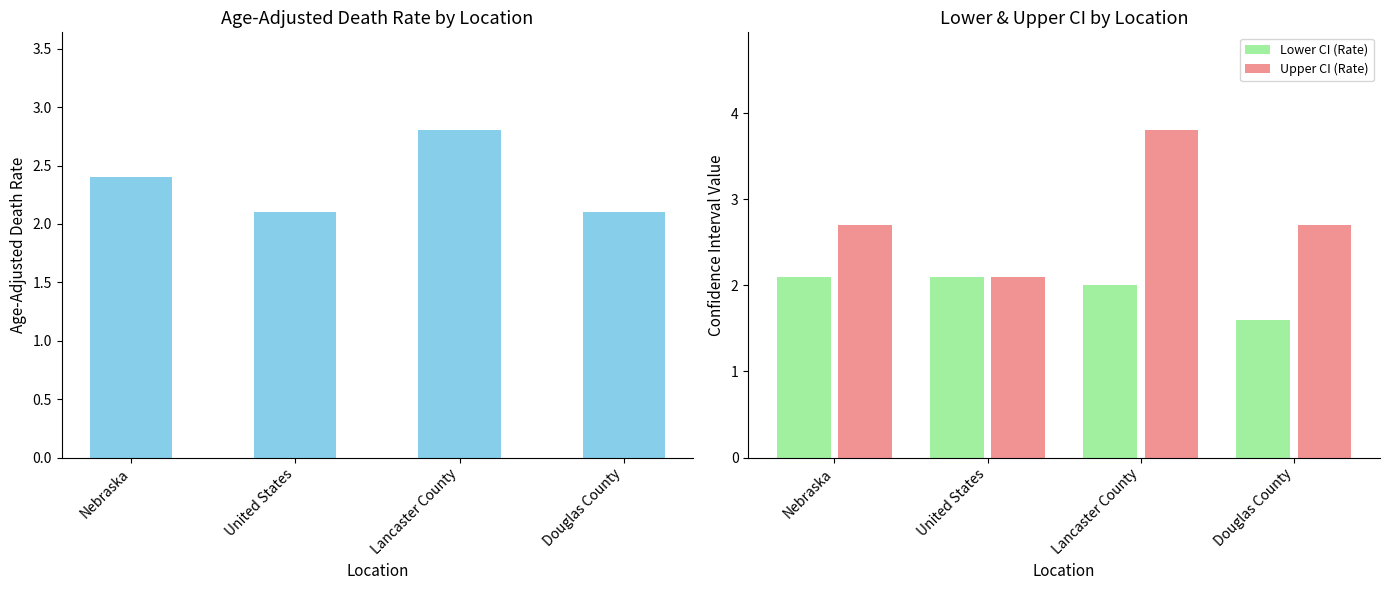

Is the value of Age-Adjusted Death Rate at United States greater than the value of Lower CI (Rate) at Nebraska?

No